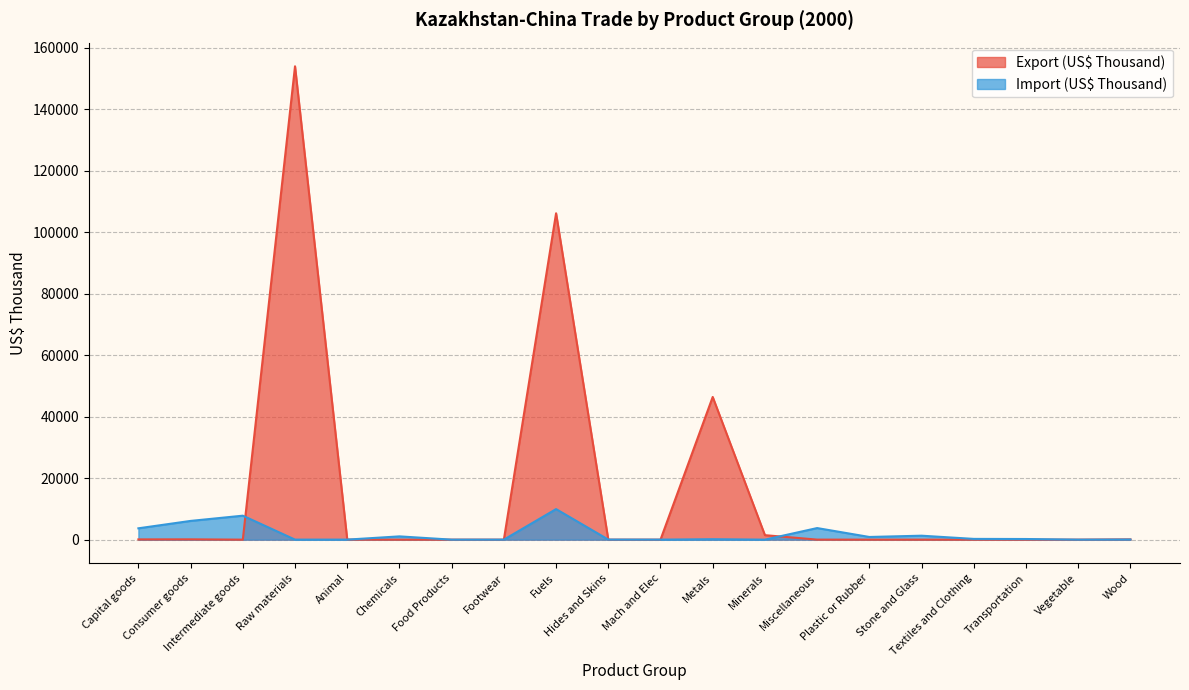

How many times do Export (US$ Thousand) and Import (US$ Thousand) cross each other?

7